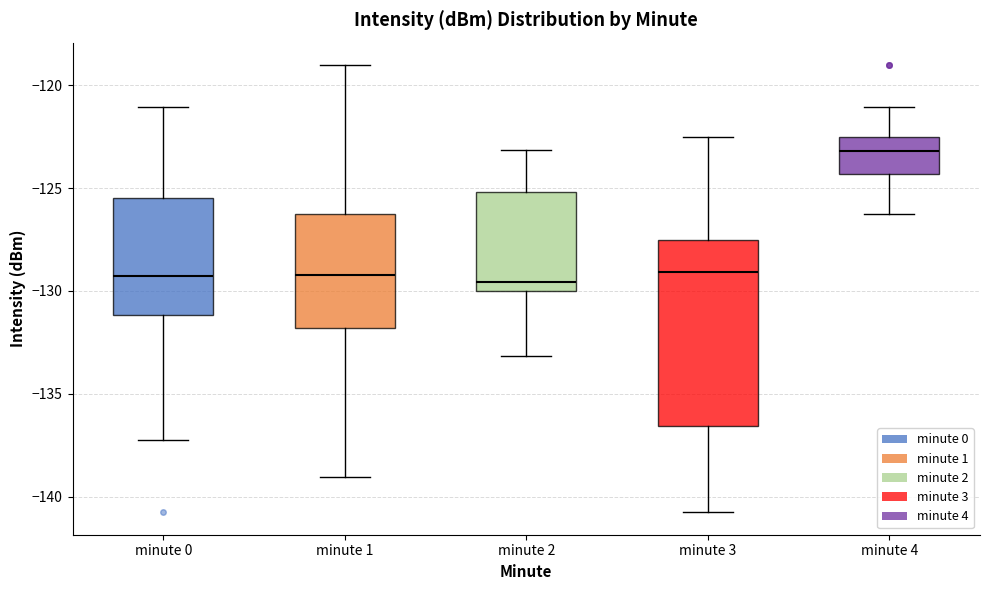

Where does the median line of the box for minute 0 sit on the y-axis? The values are not printed on the chart, so give them approximately, as read against the axis.

-129.5